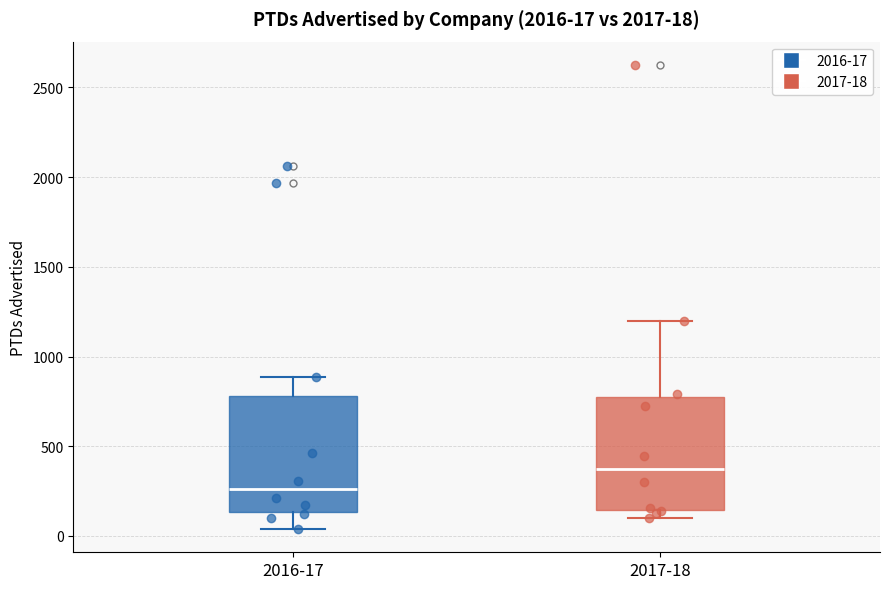

Which box has the highest median line?

2017-18